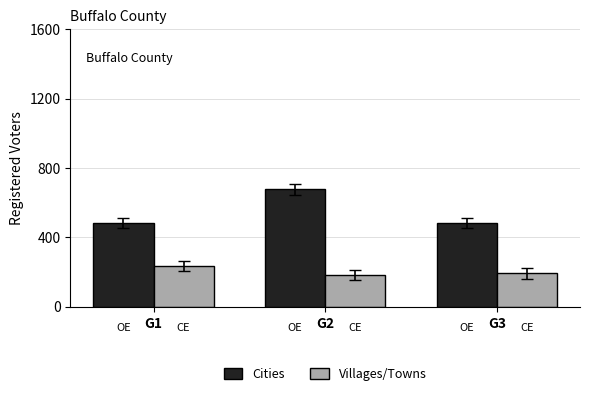

The Cities series shows 482 at G1. True or false?

True